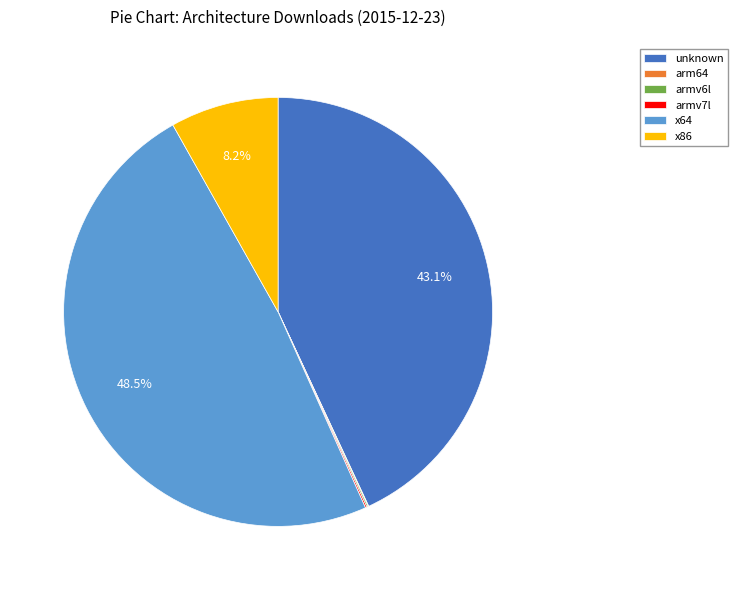

Does any single category account for the majority?

No